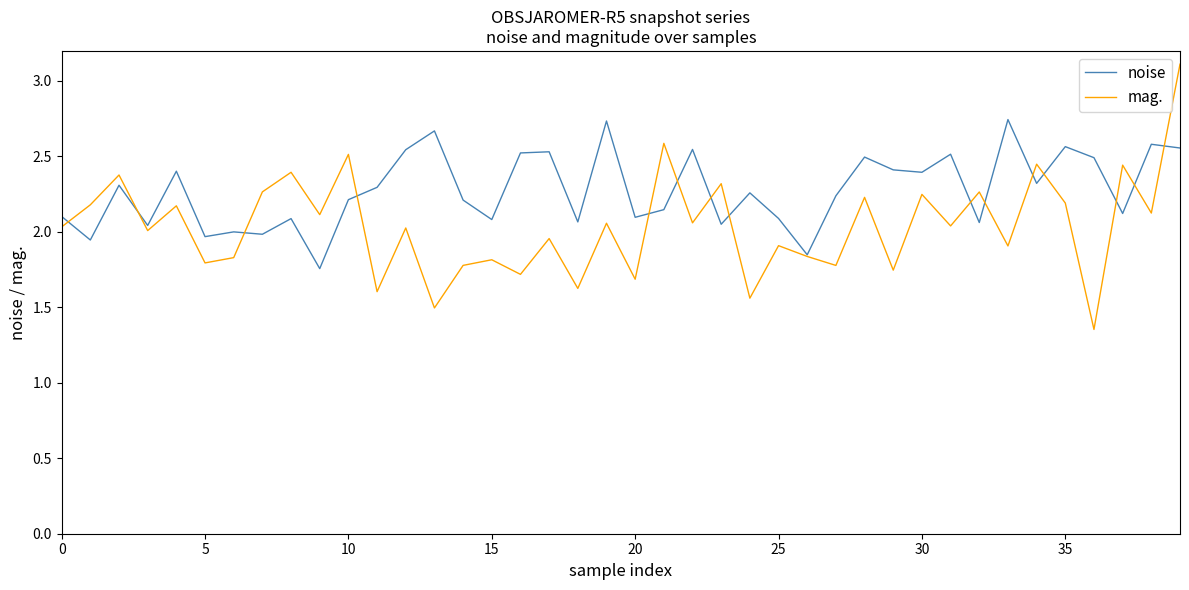

True or false: noise has more than 1 interior local peaks.

True